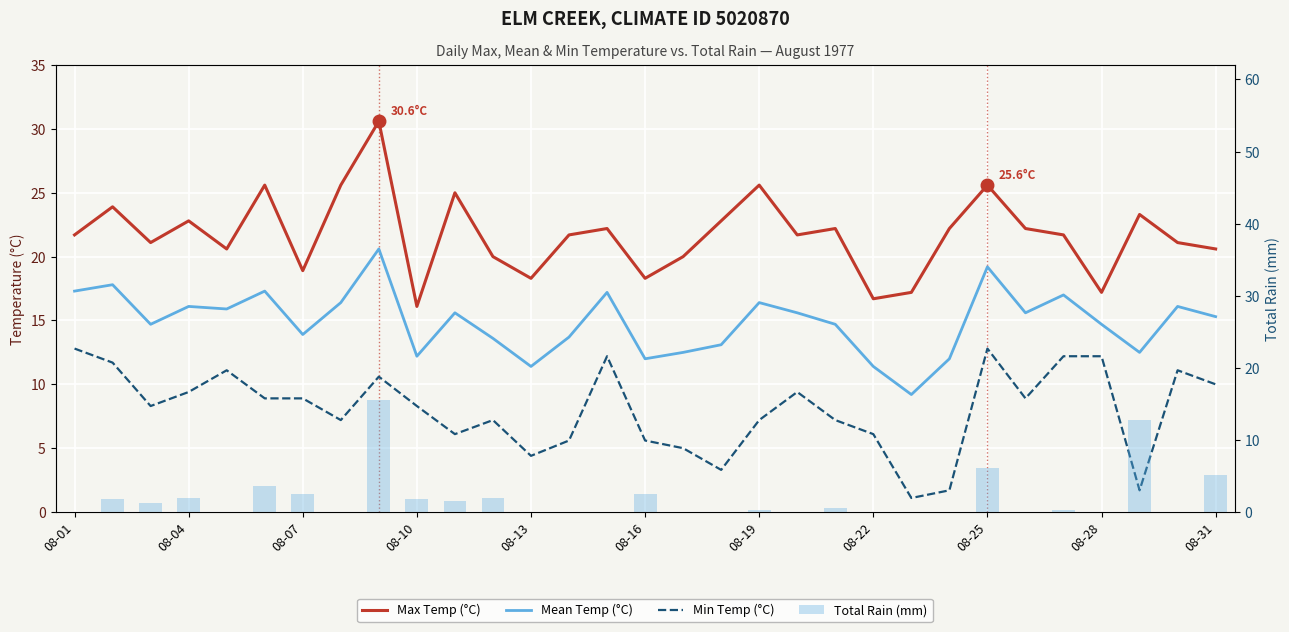

True or false: Min Temp (°C) has a value of 2.1 at 16.

False